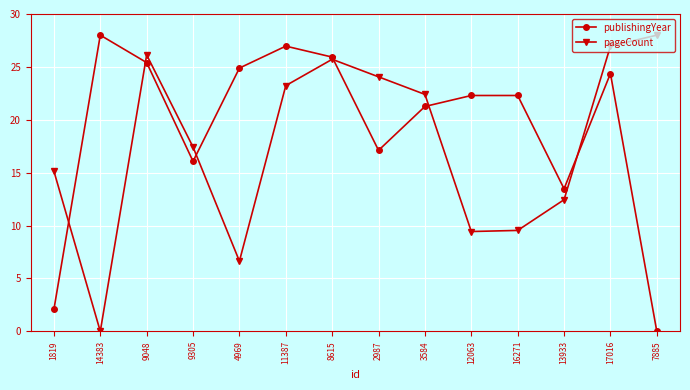

Where do publishingYear and pageCount first cross each other?

1819 and 14383